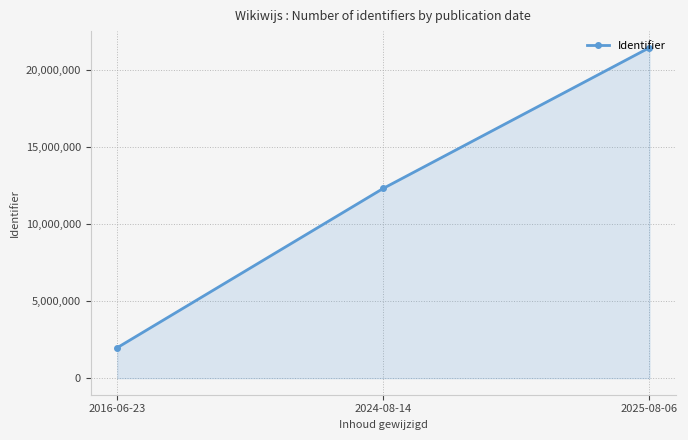

Reading right to left, list all the values displayed in this chart.

2025-08-06=21432477	2024-08-14=12310140	2016-06-23=1978155